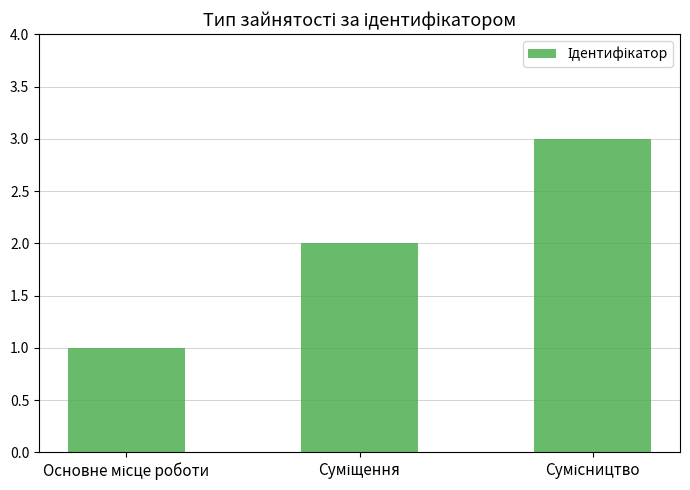

What is the maximum value shown in the chart?

3